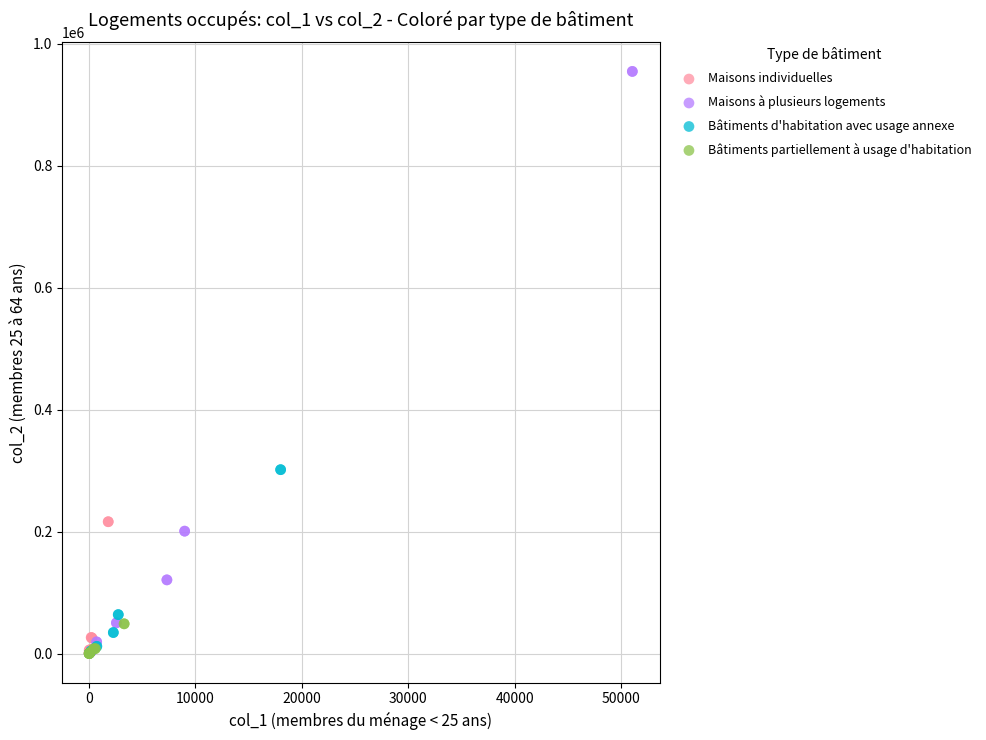

Which series has the largest Y range (max minus min)?

Maisons à plusieurs logements